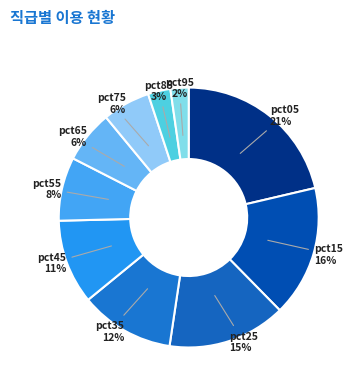

True or false: pct55 accounts for 8% of the total.

True